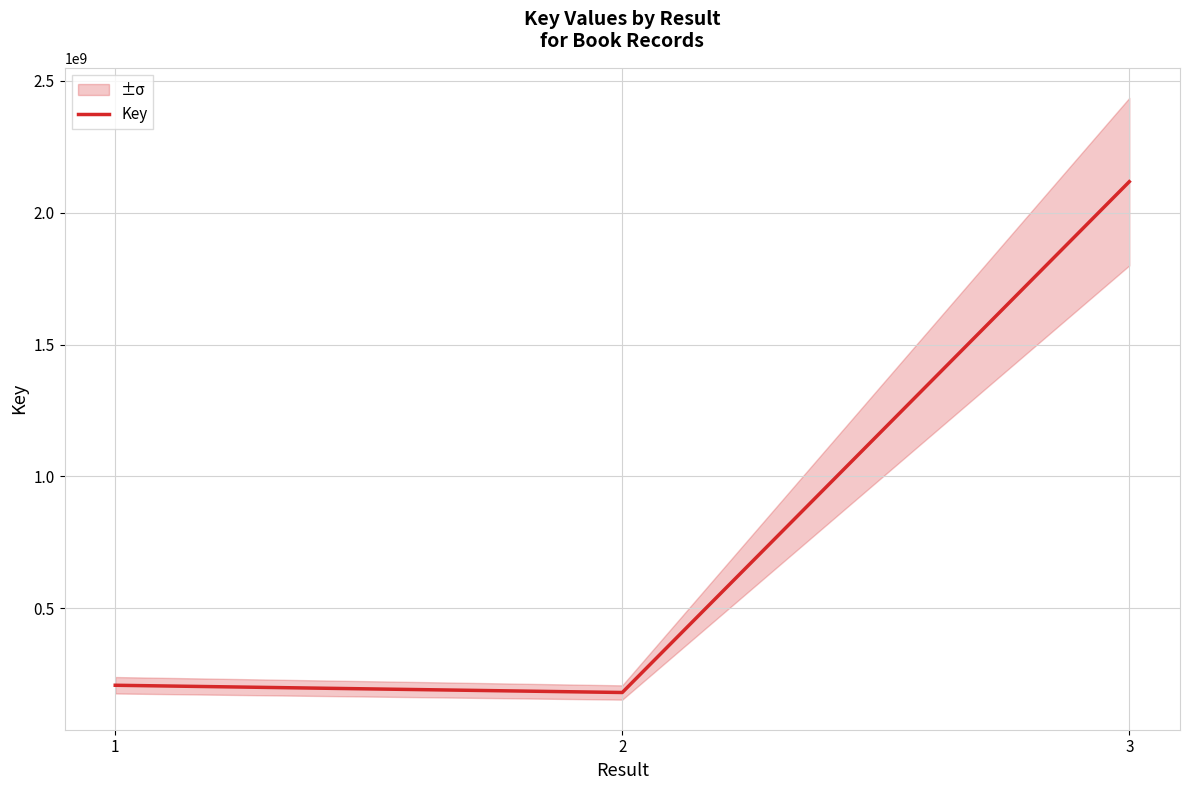

What is the change in value from 1 to 2?

-27453952